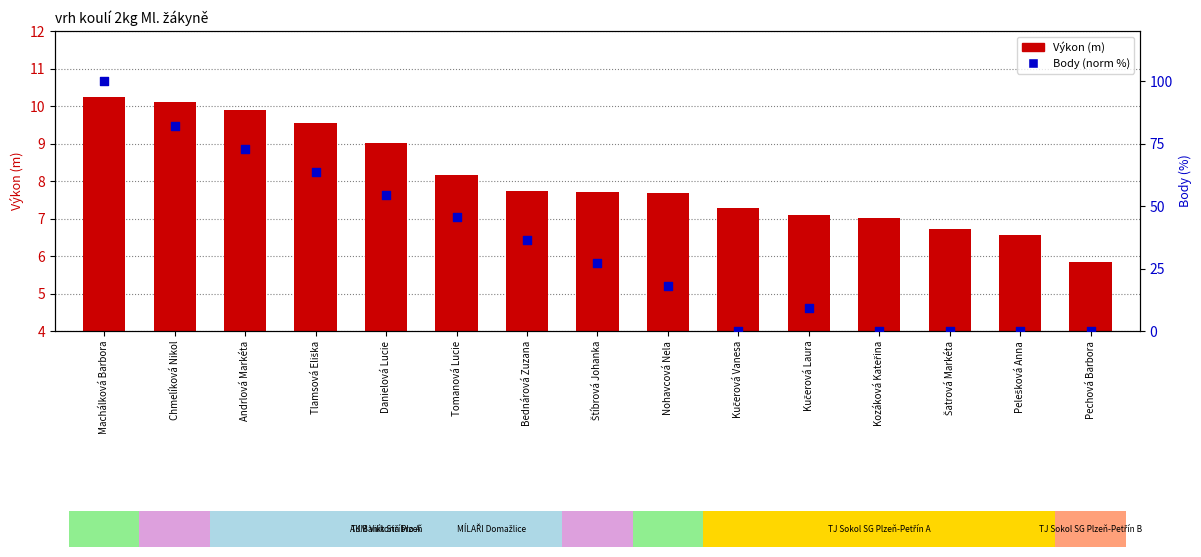

At which category is the sum across all series the highest?

Machálková Barbora